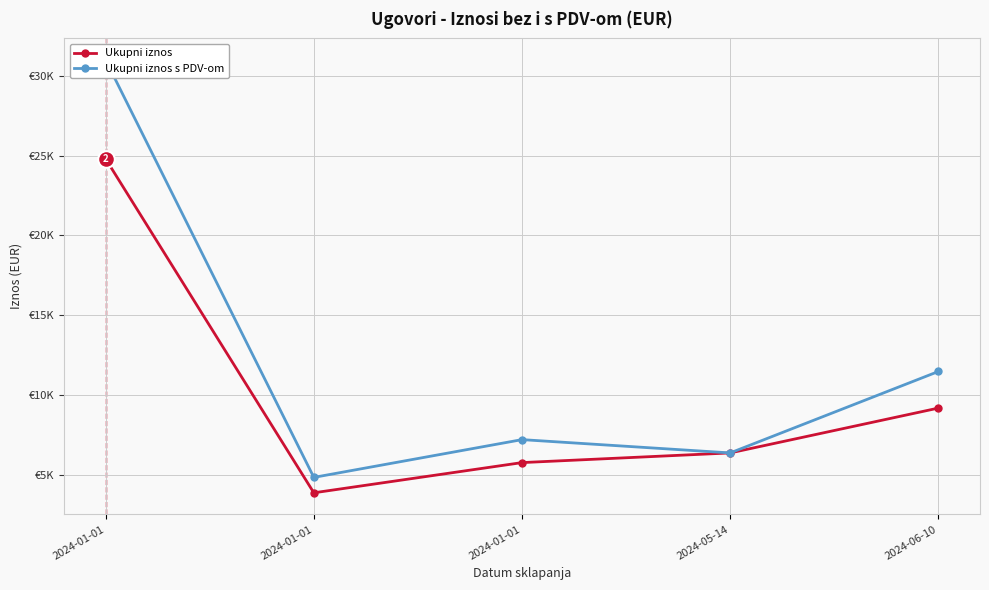

At how many categories does at least one series exceed 15543?

1